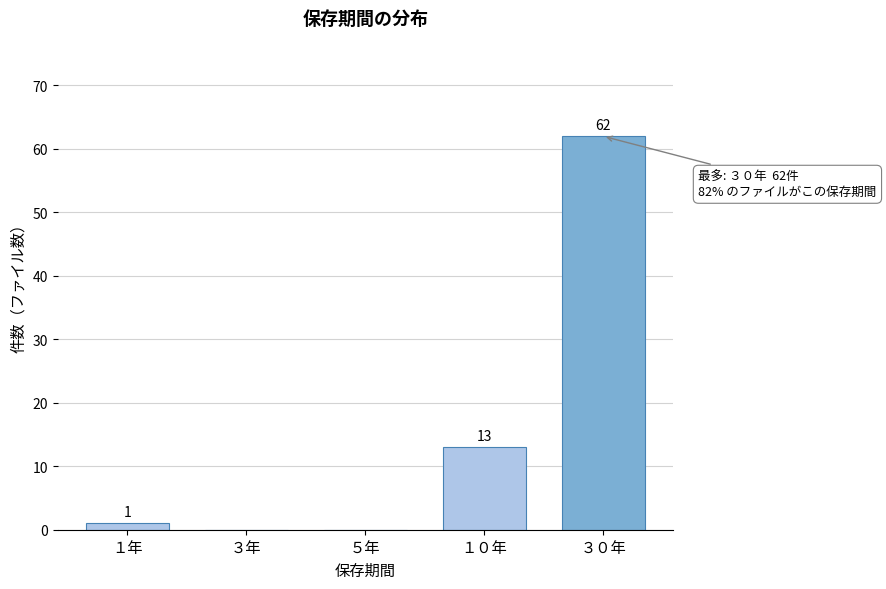

Reading right to left, transcribe all the data shown in this chart.

３０年=62	１０年=13	５年=0	３年=0	１年=1